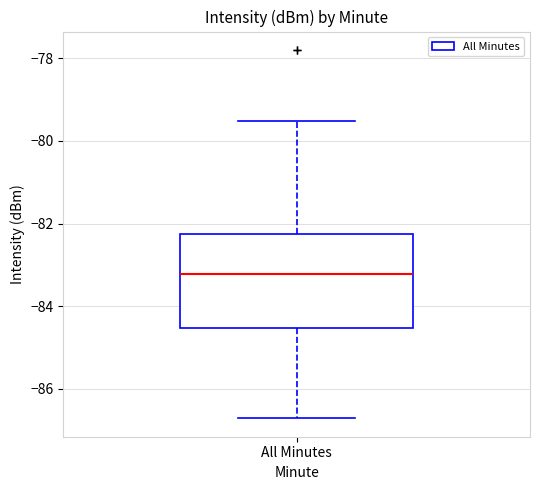

Transcribe this box plot: give where the median line is, the range the box spans, and where the two whiskers end, as read against the y-axis. The values are not printed on the chart, so give them approximately, as read against the axis.

median -83.2, box -84.6 to -82.2, whiskers -86.8 to -79.6